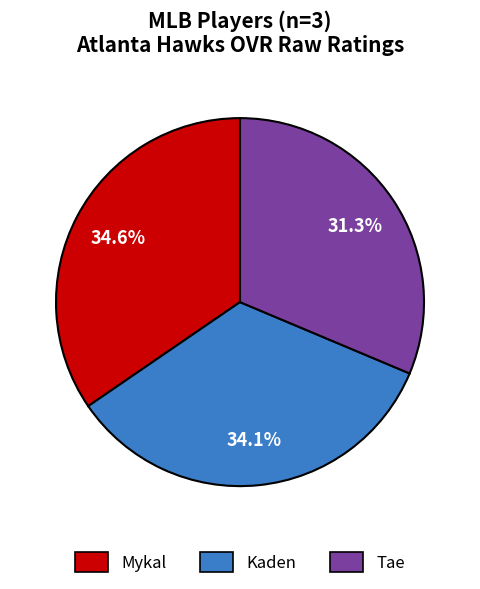

To the nearest percent, what is the average slice percentage?

33%